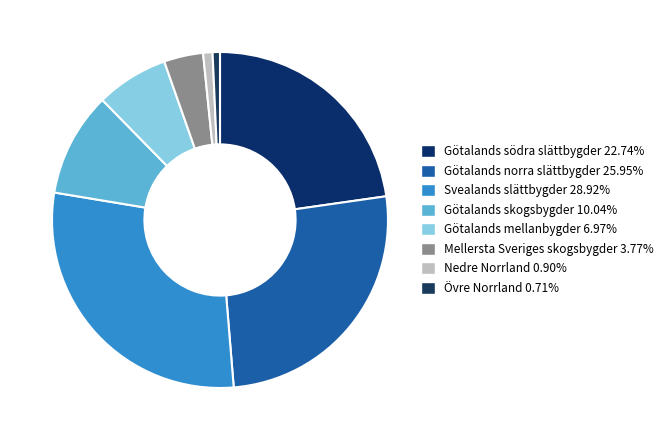

To the nearest percent, what percentage of the pie is Götalands norra slättbygder?

26%